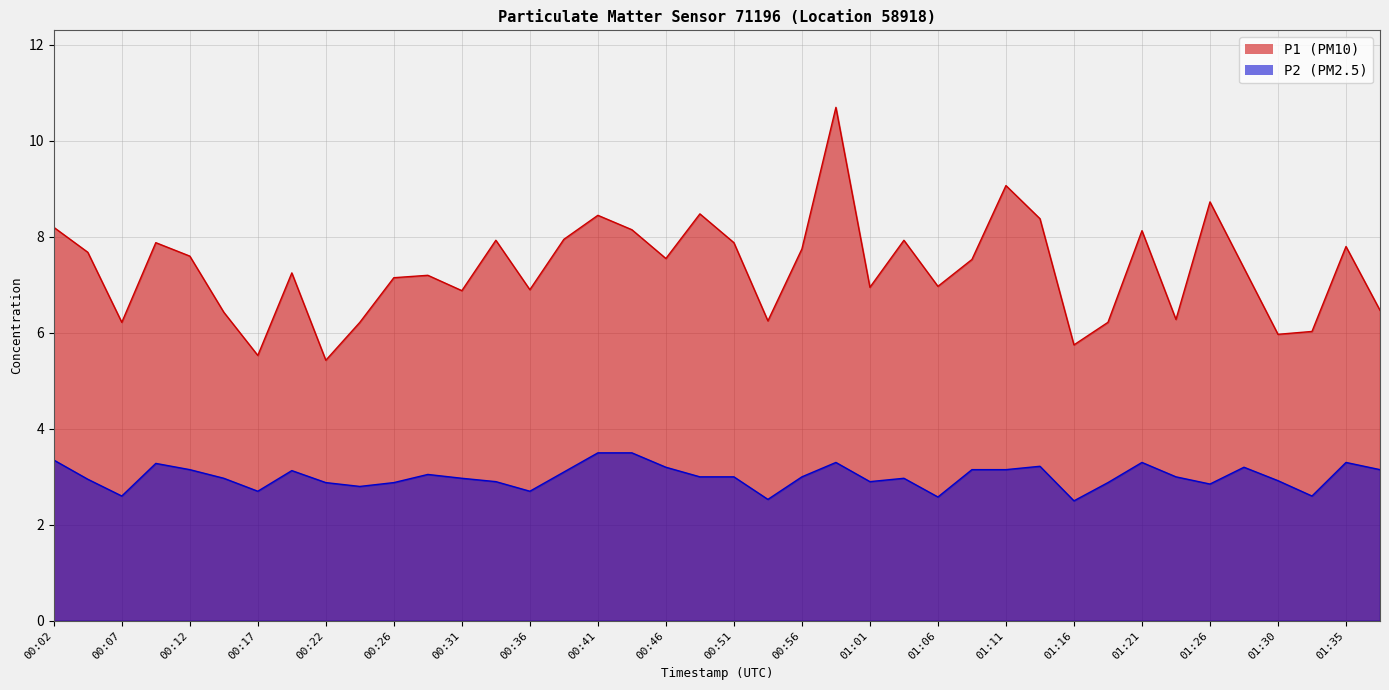

What are all the series names shown in the legend?

P1, P2